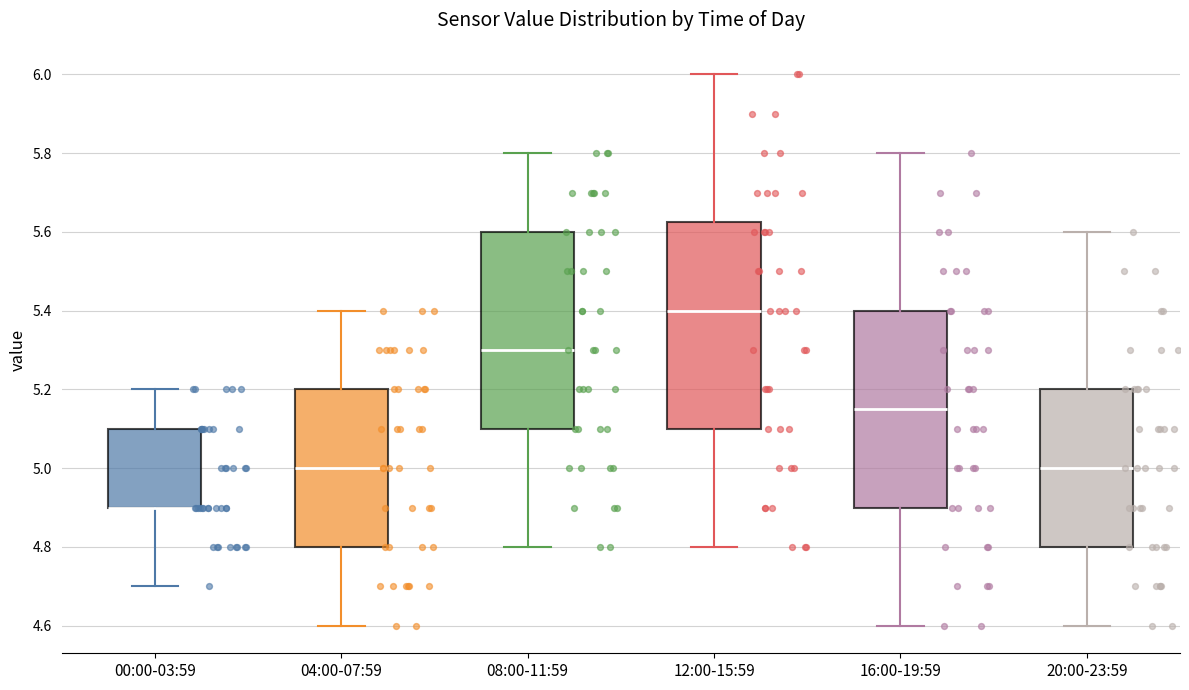

Which box is the tallest, from its lower edge to its upper edge?

12:00-15:59